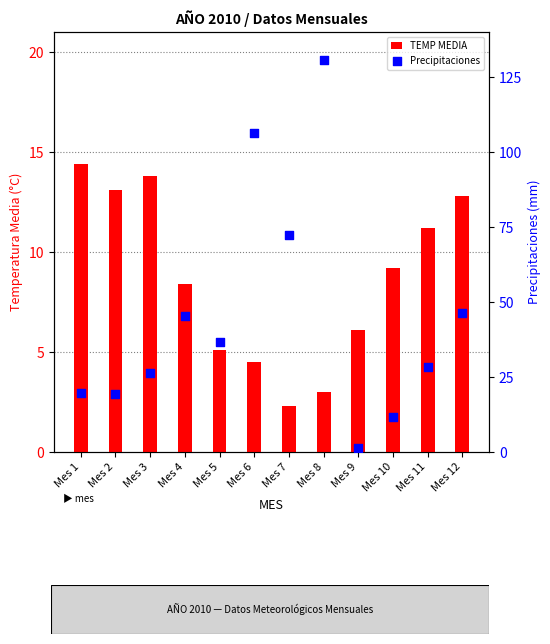

Which series reaches the maximum Y coordinate?

Precipitaciones